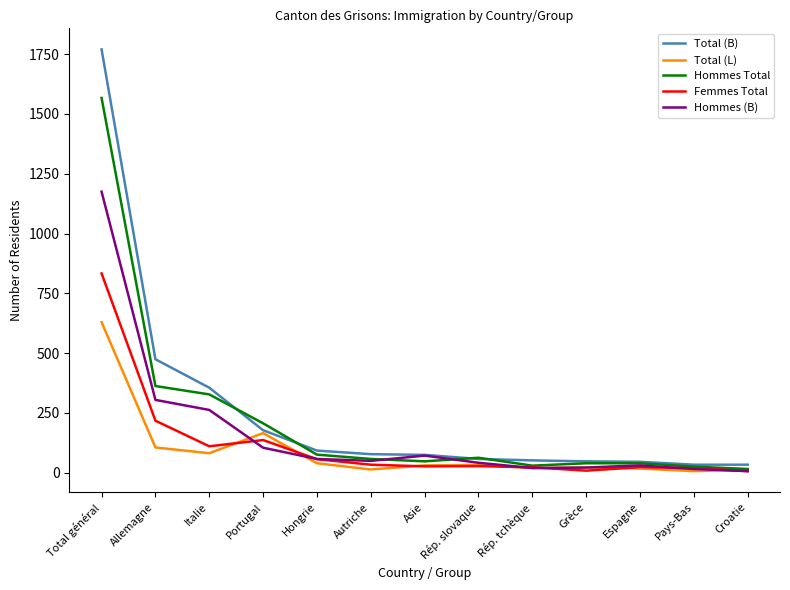

Is it true that Femmes Total equals 110 at Italie?

True